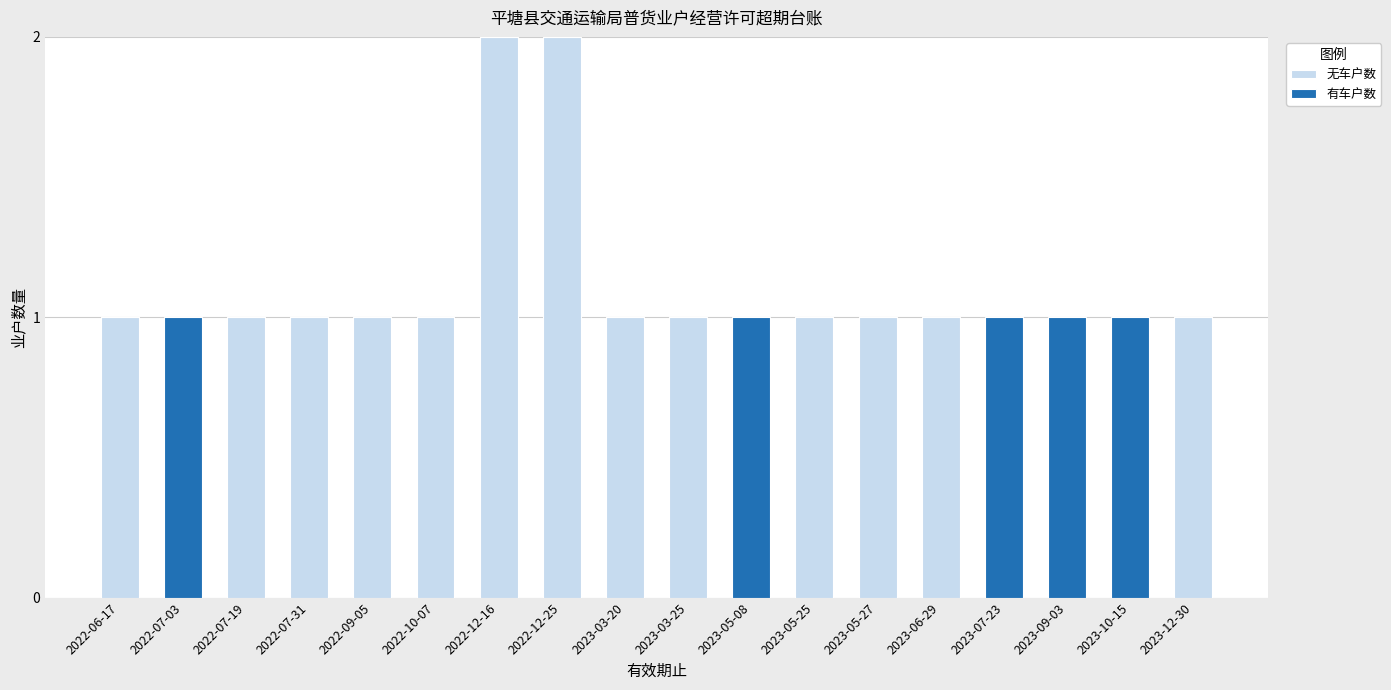

How many distinct data groups are displayed?

2